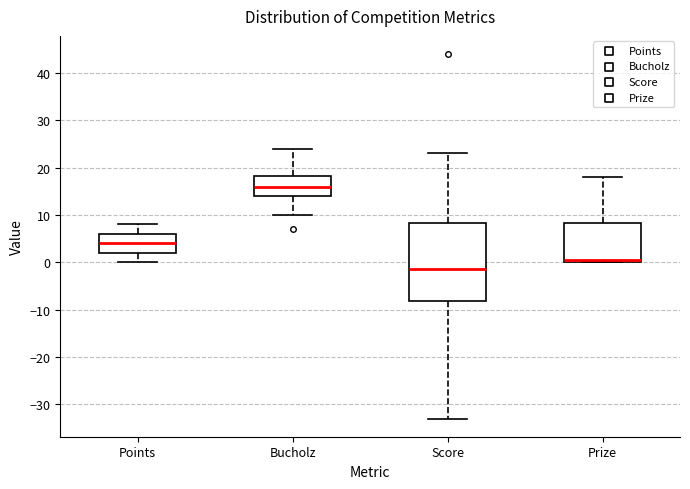

Reading left to right, transcribe this box plot: for each box, give where its median line is, the range the box spans, and where its two whiskers end, as read against the y-axis. The values are not printed on the chart, so give them approximately, as read against the axis.

Points: median 4, box 2 to 6, whiskers 0 to 8
Bucholz: median 16, box 14 to 18, whiskers 10 to 24
Score: median -1, box -8 to 8, whiskers -33 to 23
Prize: median 1, box 0 to 8, whiskers 0 to 18